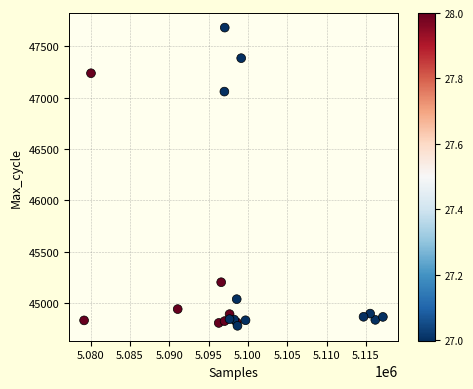

What Y value in the scatter plot is closest to 46230?

47060